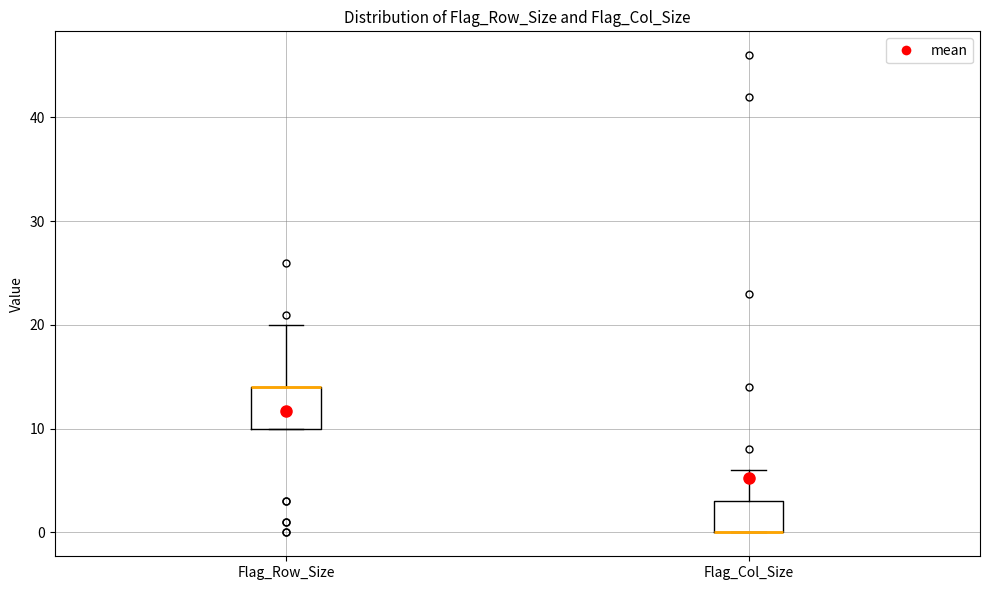

Reading left to right, transcribe this box plot: for each box, give where its median line is, the range the box spans, and where its two whiskers end, as read against the y-axis. The values are not printed on the chart, so give them approximately, as read against the axis.

Flag_Row_Size: median 14 (drawn on the box's upper edge), box 10 to 14, whiskers 10 to 20
Flag_Col_Size: median 0 (drawn on the box's lower edge), box 0 to 3, whiskers 0 to 6